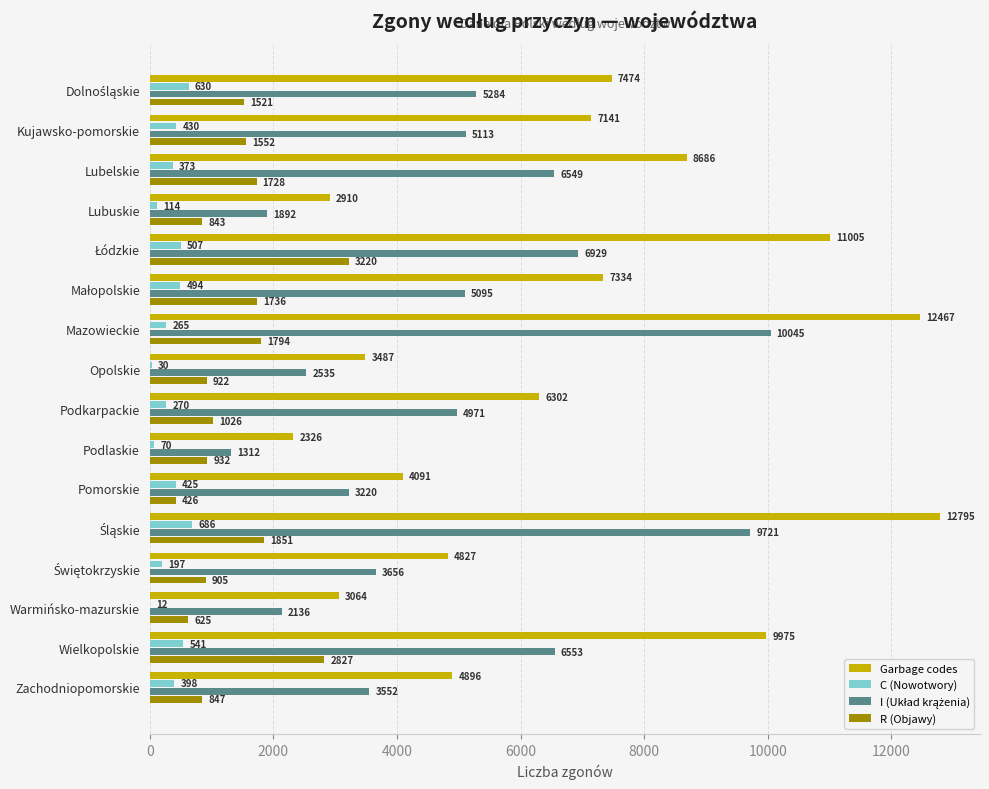

What is the sum of all Garbage codes values?

108780